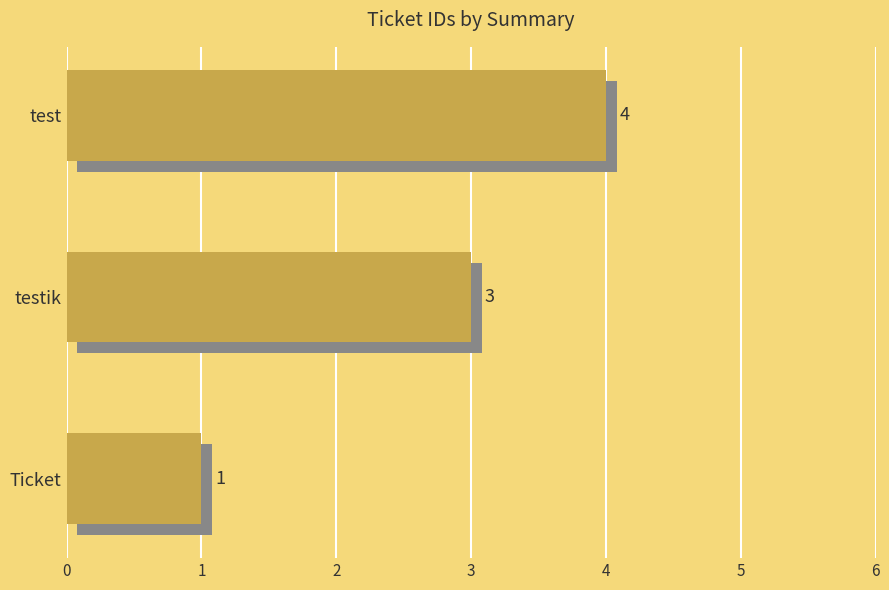

How many series are shown in this chart?

1